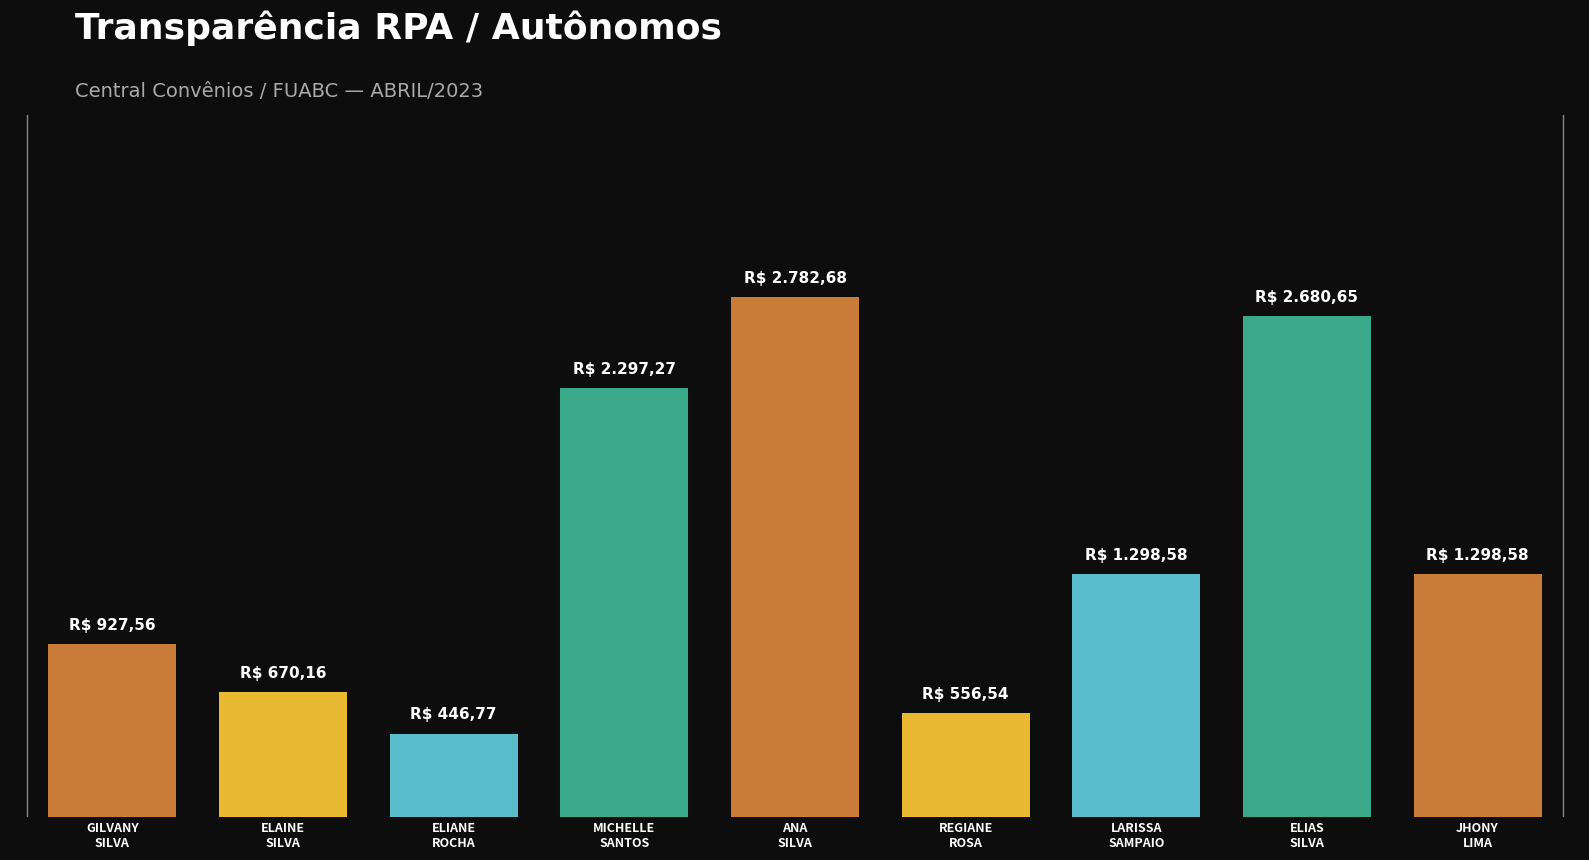

Reading left to right, extract all data points from this chart.

GILVANY
SILVA=927.6	ELAINE
SILVA=670.2	ELIANE
ROCHA=446.8	MICHELLE
SANTOS=2297.3	ANA
SILVA=2782.7	REGIANE
ROSA=556.5	LARISSA
SAMPAIO=1298.6	ELIAS
SILVA=2680.7	JHONY
LIMA=1298.6